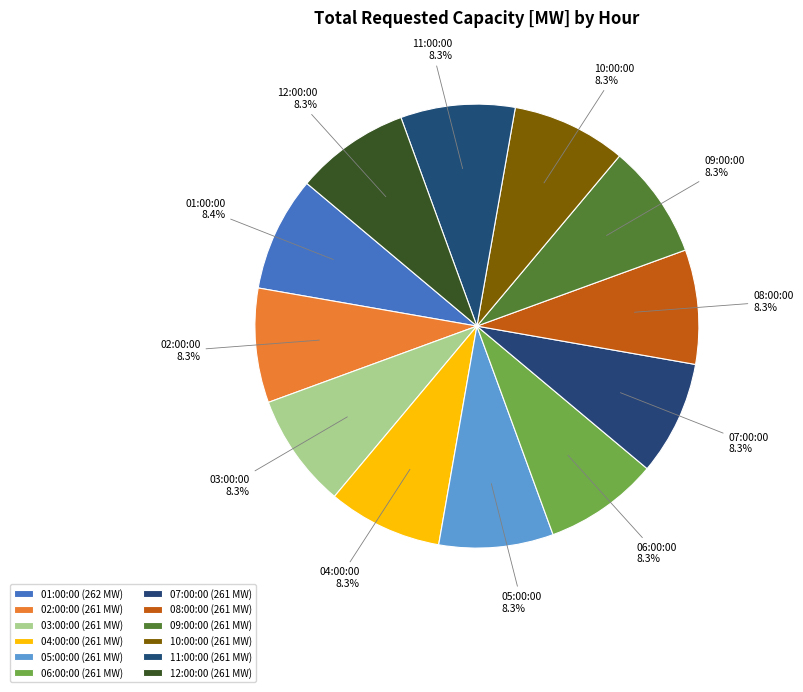

To the nearest percent, what portion does 10:00:00 represent?

8%